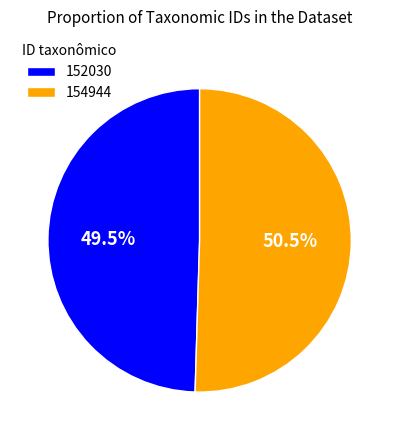

Which slice is the largest?

154944